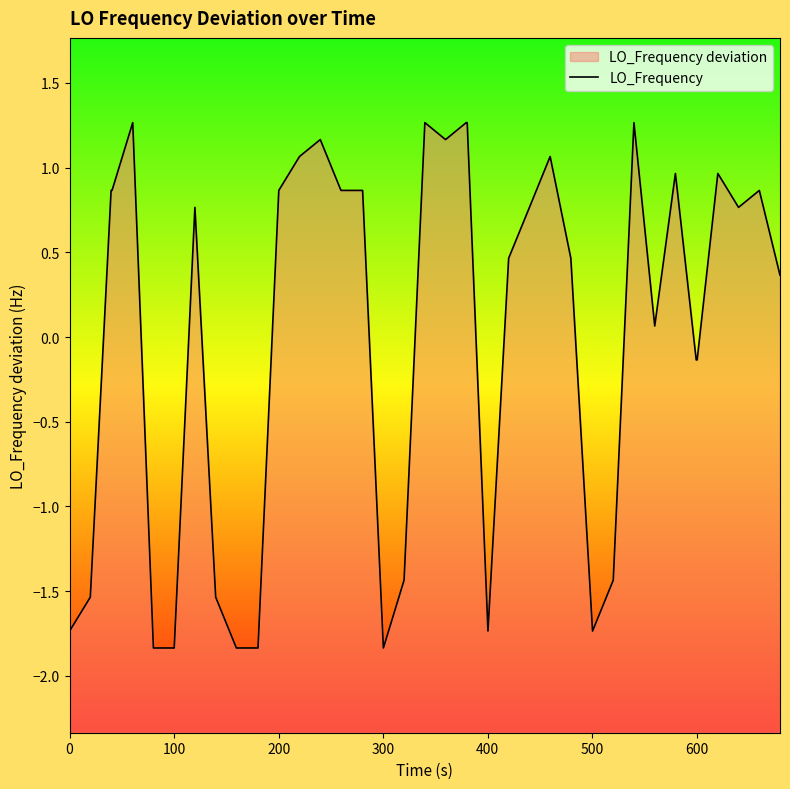

Reading left to right, extract all data points from this chart.

-1.7	-1.5	0.9	0.9	1.3	-1.8	-1.8	0.8	-1.5	-1.8	-1.8	-1.8	0.9	1.1	1.2	0.9	0.9	0.9	-1.8	-1.4	1.3	1.2	1.3	1.3	-1.7	0.5	0.8	1.1	0.5	-1.7	-1.4	1.3	0.1	1.0	-0.1	-0.1	1.0	0.8	0.9	0.4